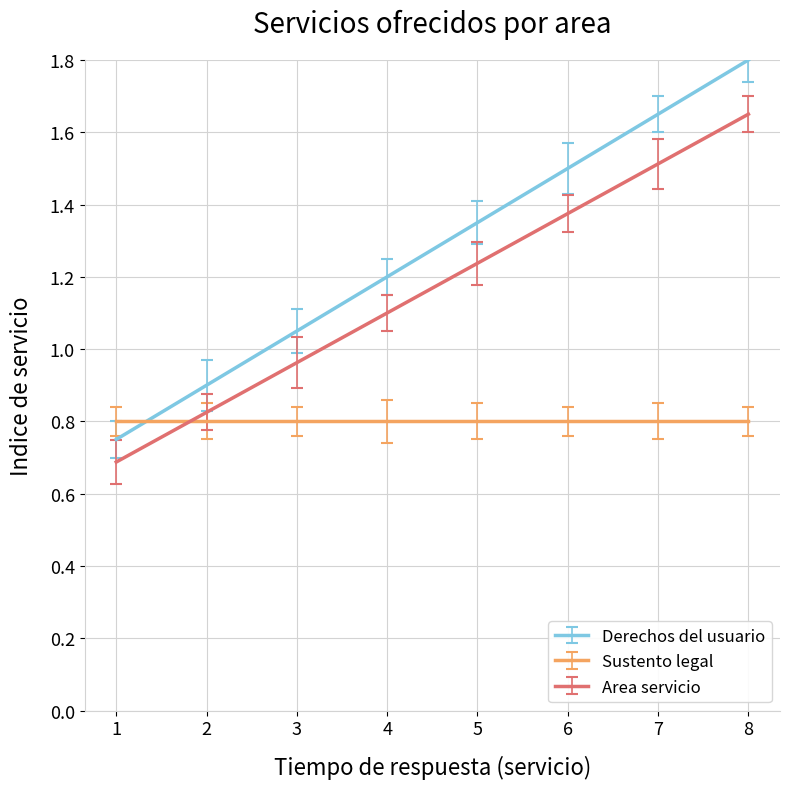

At 3, list the series in order from smallest to largest.

Sustento legal, Area servicio, Derechos del usuario